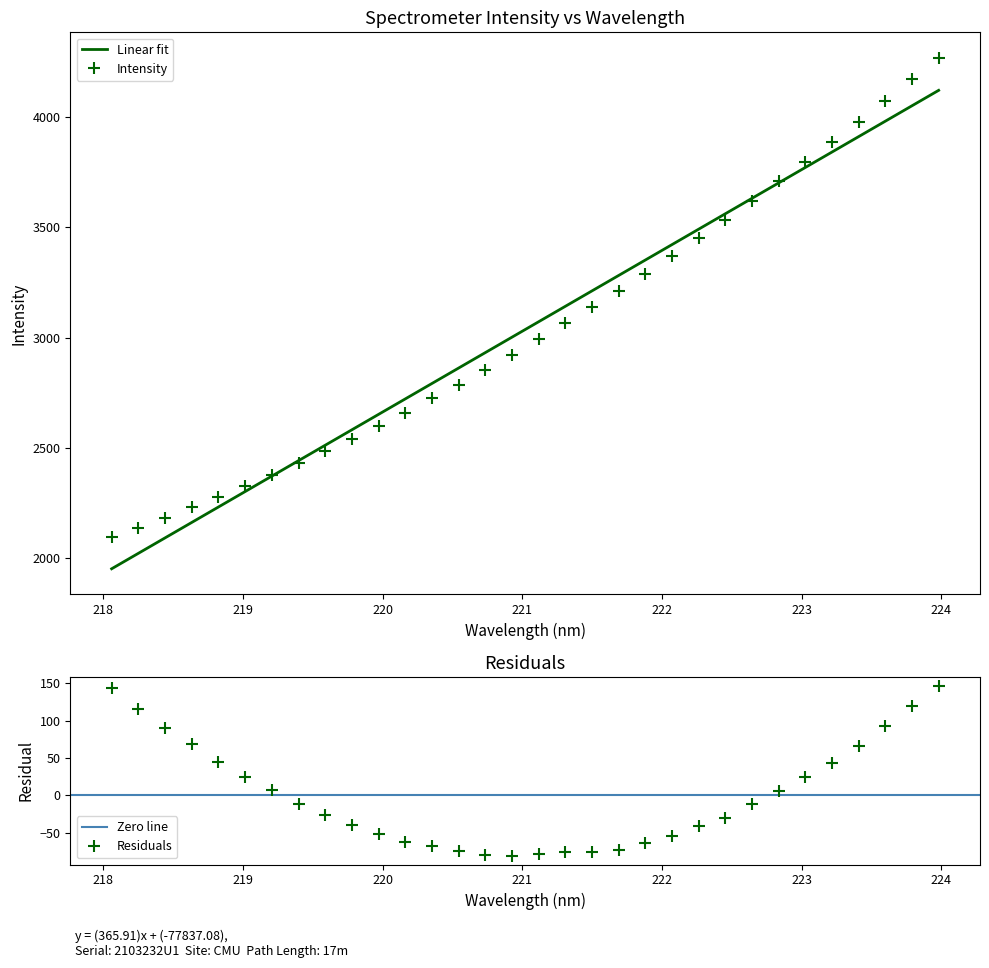

Which label corresponds to the smallest value in the chart?

218.0596